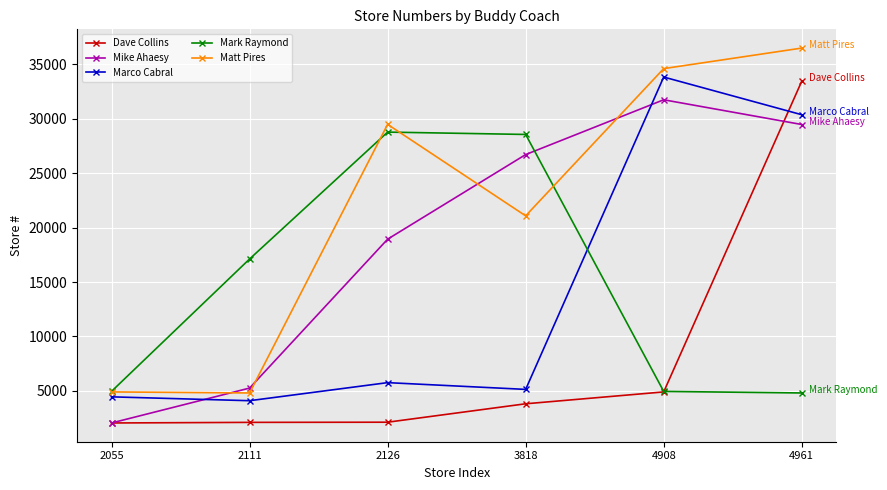

Between 2126 and 4961, which series saw the biggest shift?

Dave Collins